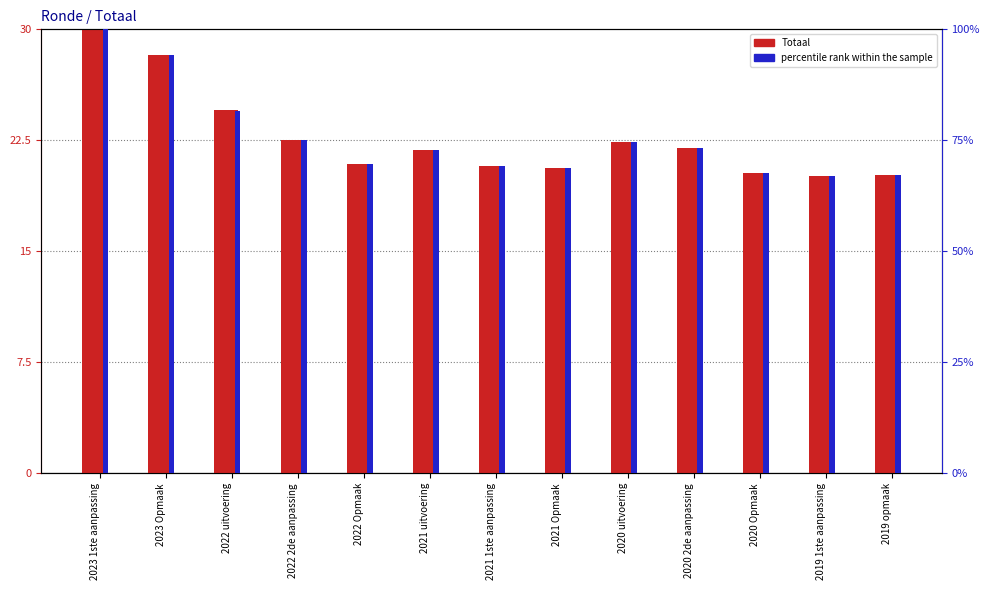

What is the total value across all series at 2019 opmaak?

87.5